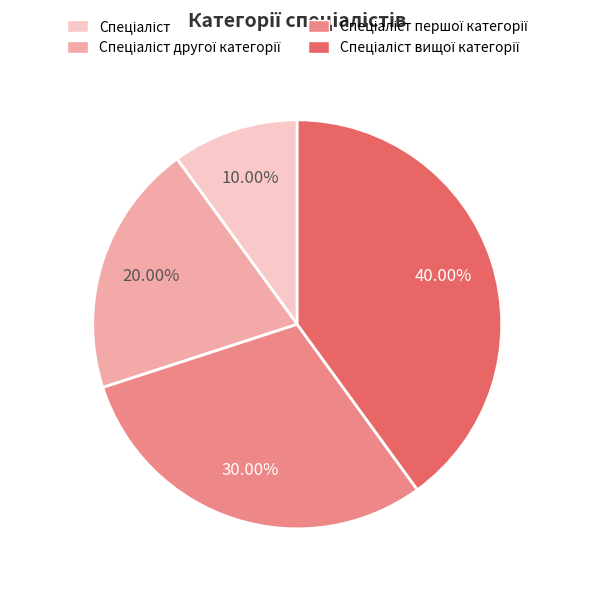

Is there any slice that represents more than half of the pie?

No